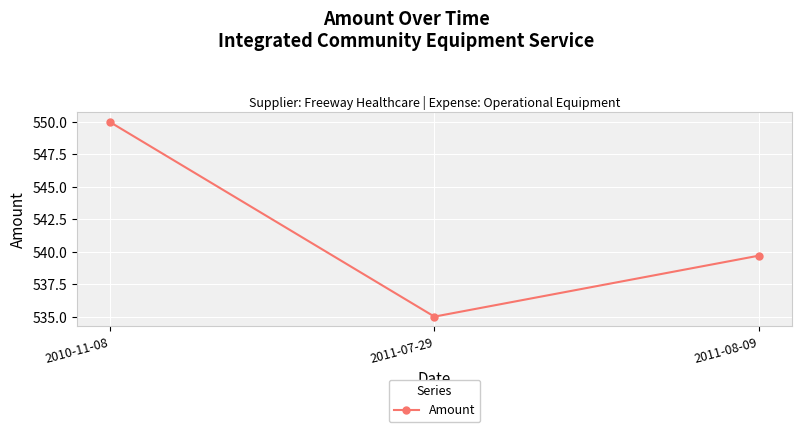

What is the change in value from 2010-11-08 to 2011-08-09?

-10.3